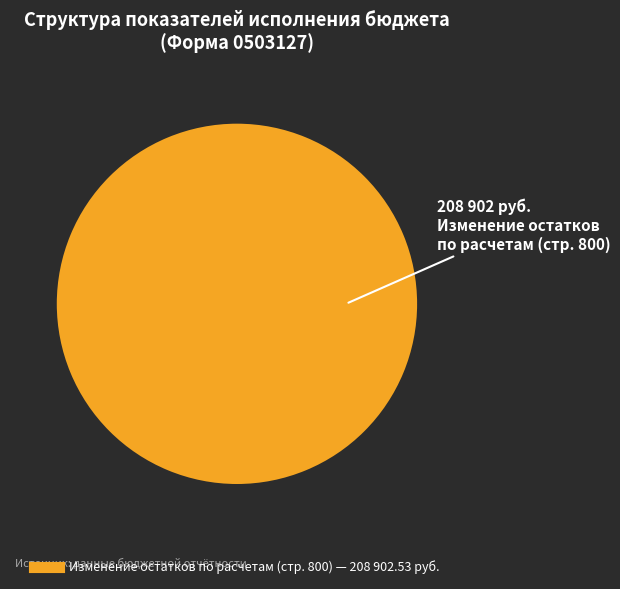

Does any single category account for the majority?

Yes